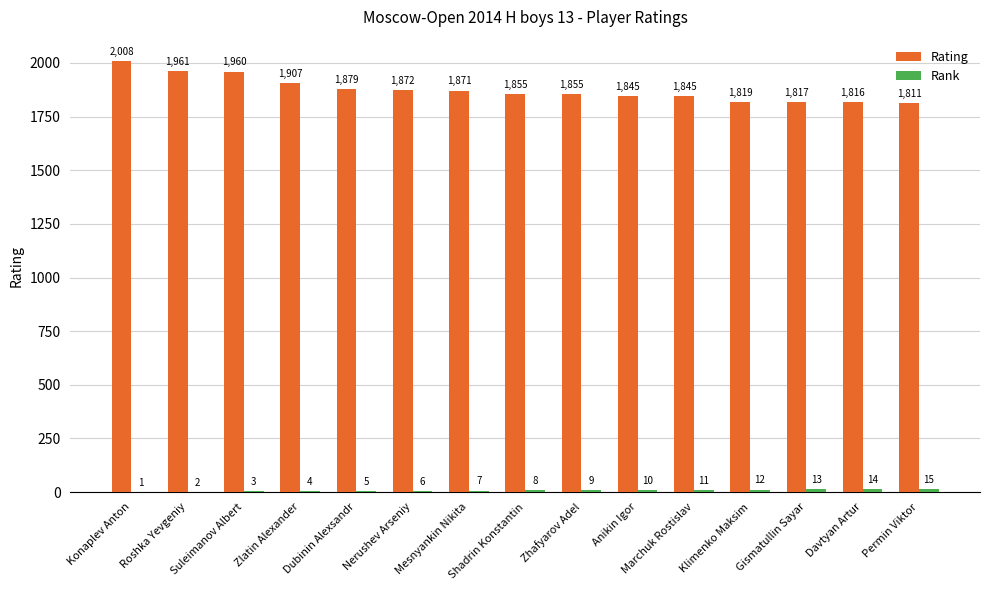

Count the number of categories in the chart.

15